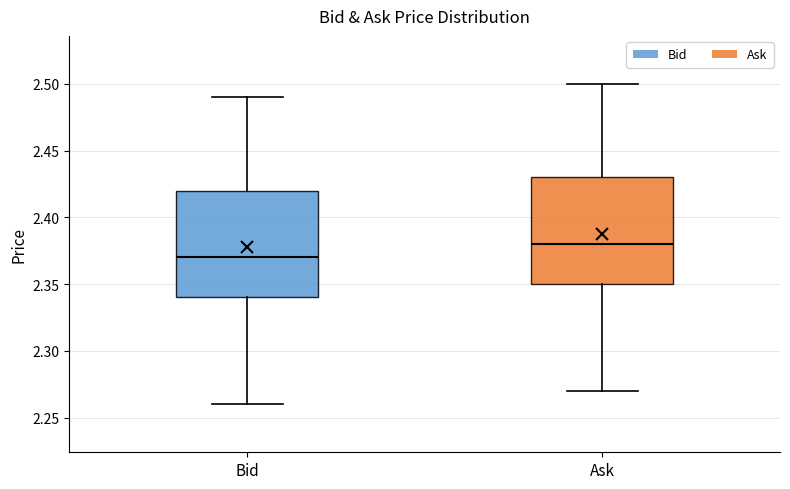

Reading left to right, transcribe this box plot: for each box, give where its median line is, the range the box spans, and where its two whiskers end, as read against the y-axis. The values are not printed on the chart, so give them approximately, as read against the axis.

Bid: median 2.37, box 2.34 to 2.42, whiskers 2.26 to 2.49
Ask: median 2.38, box 2.35 to 2.43, whiskers 2.27 to 2.50